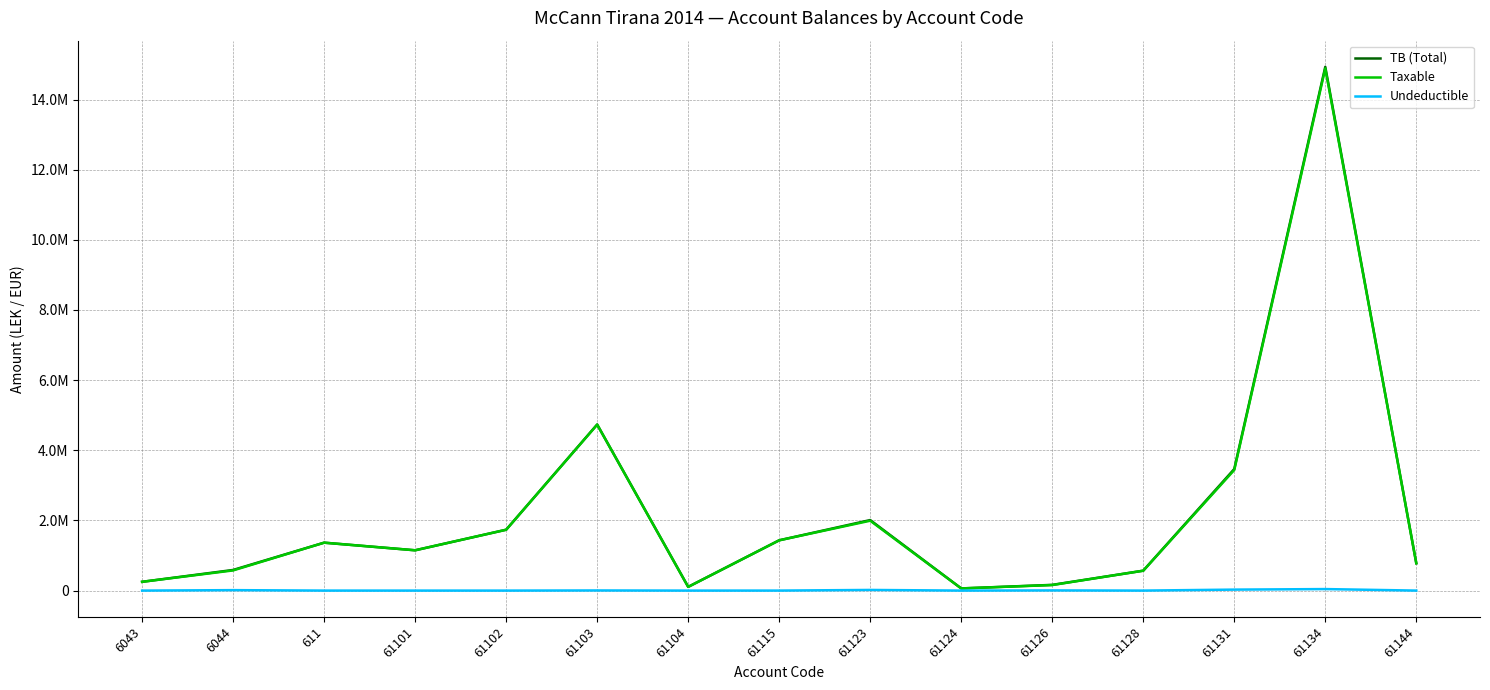

What are all the series names shown in the legend?

TB (Total), Taxable, Undeductible